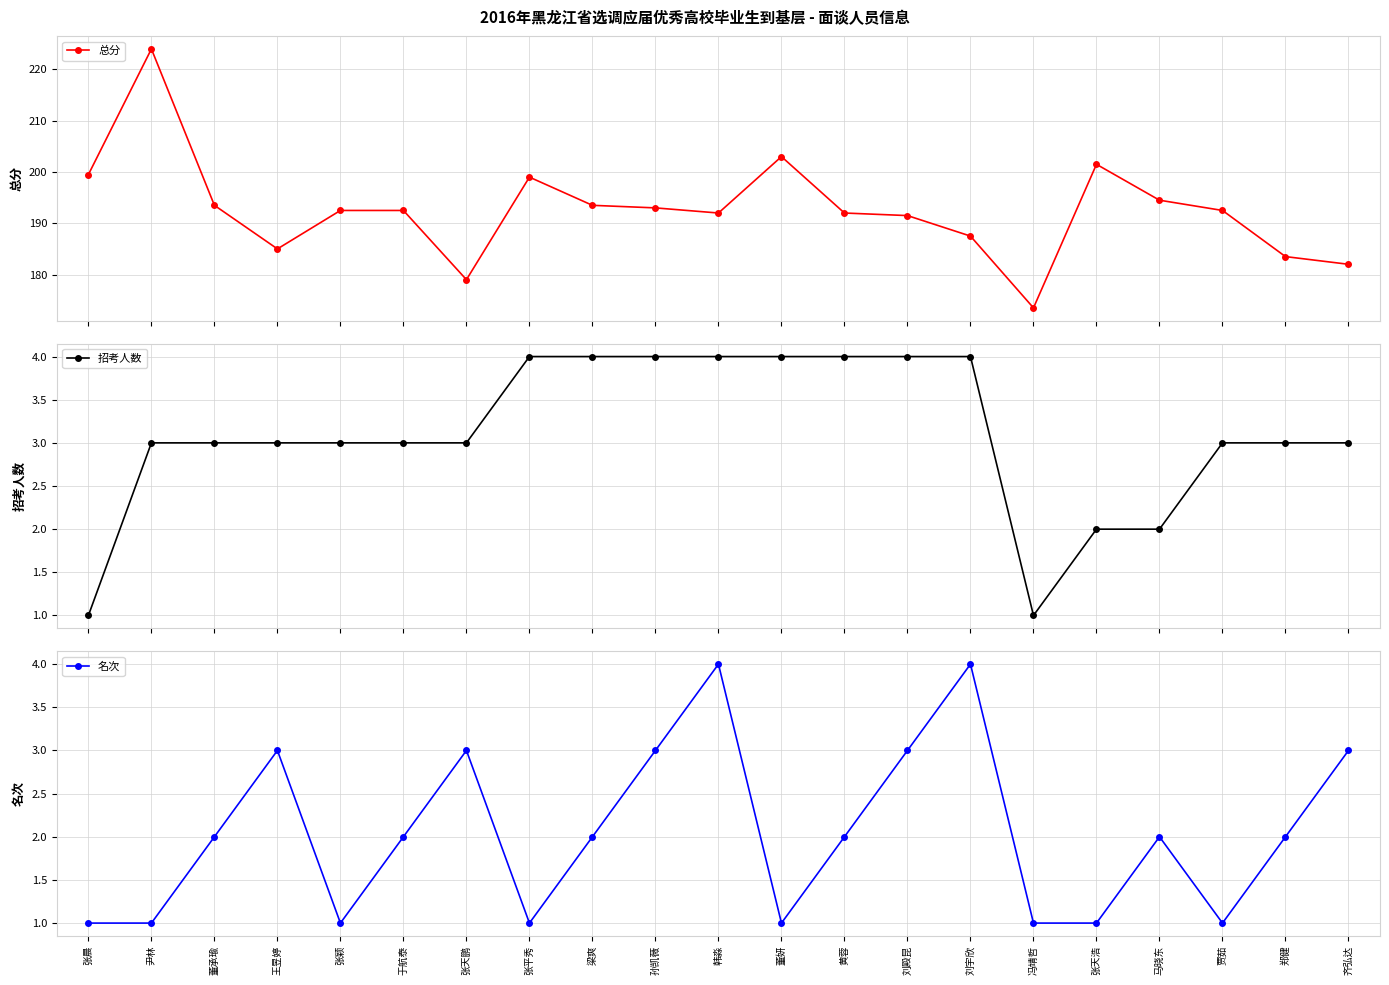

Reading right to left, transcribe all the data shown in this chart.

总分: 182.0	183.5	192.5	194.5	201.5	173.5	187.5	191.5	192.0	203.0	192.0	193.0	193.5	199.0	179.0	192.5	192.5	185.0	193.5	224.0	199.5
招考人数: 3.0	3.0	3.0	2.0	2.0	1.0	4.0	4.0	4.0	4.0	4.0	4.0	4.0	4.0	3.0	3.0	3.0	3.0	3.0	3.0	1.0
名次: 3.0	2.0	1.0	2.0	1.0	1.0	4.0	3.0	2.0	1.0	4.0	3.0	2.0	1.0	3.0	2.0	1.0	3.0	2.0	1.0	1.0